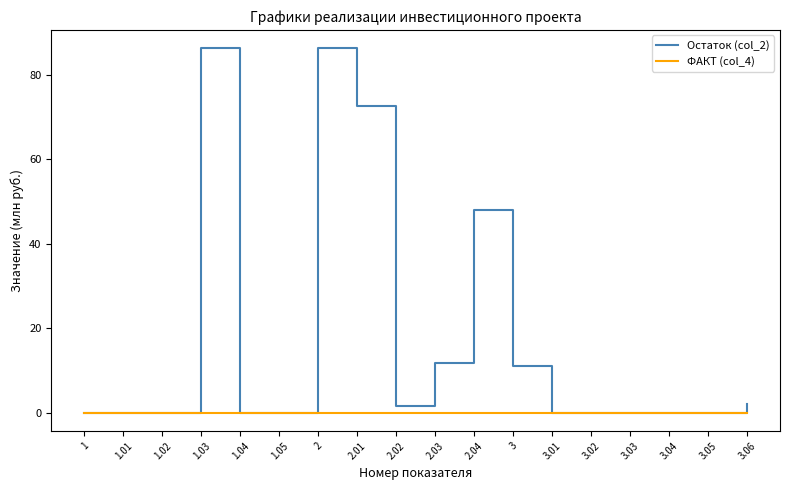

What are all the series names shown in the legend?

Остаток (col_2), ФАКТ (col_4)